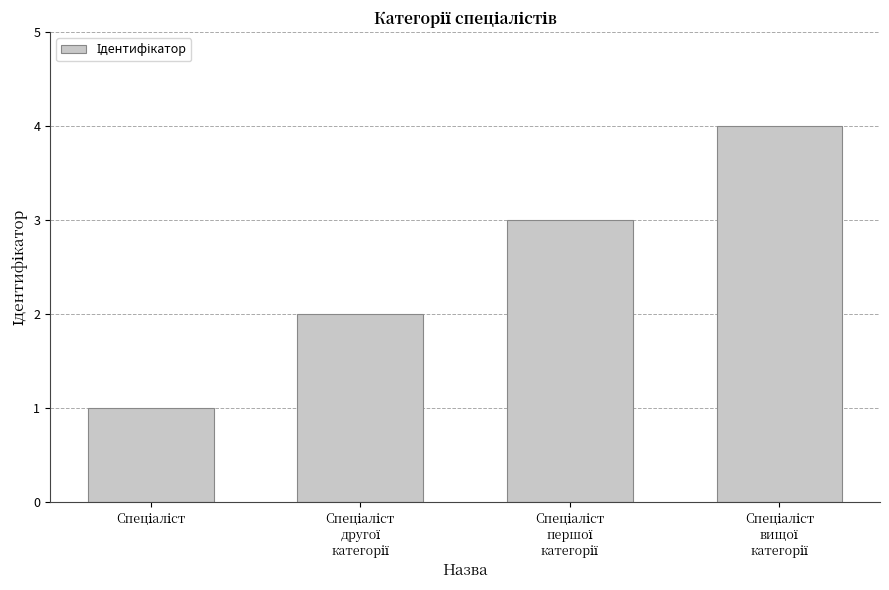

What is the maximum value shown in the chart?

4